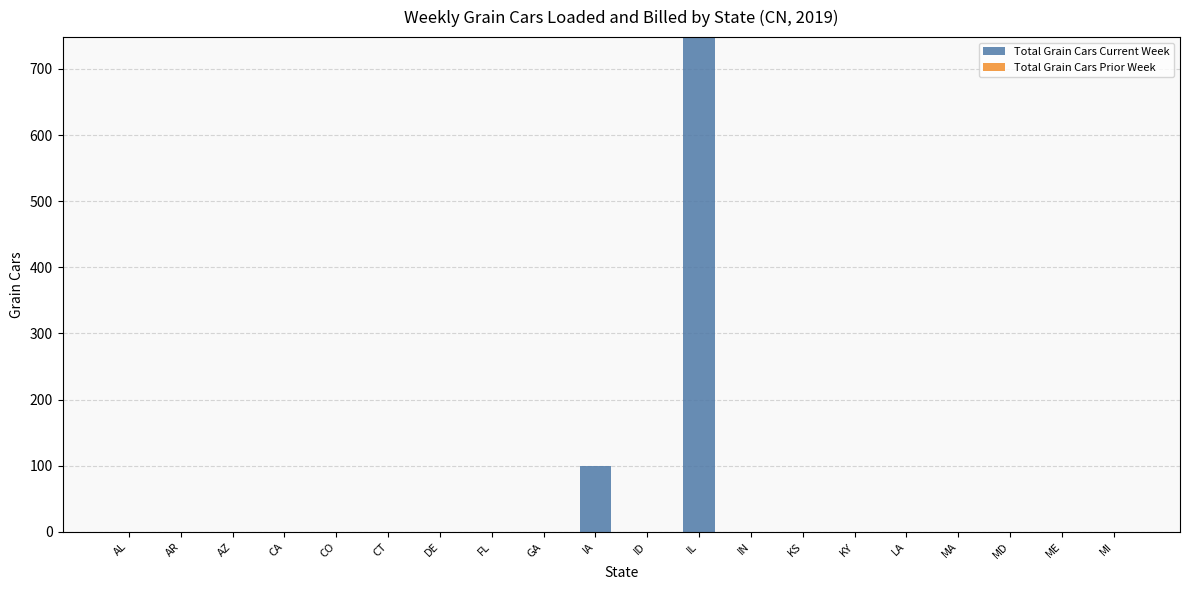

Which label corresponds to the largest value in the chart?

IL